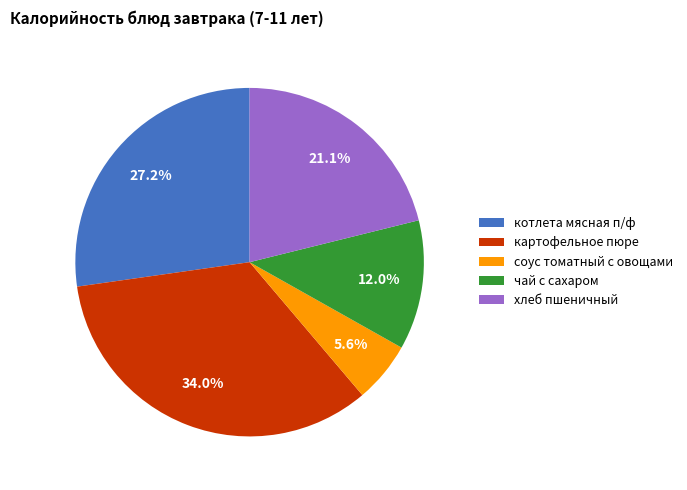

How much of the chart is everything except соус томатный с овощами?

94.4%